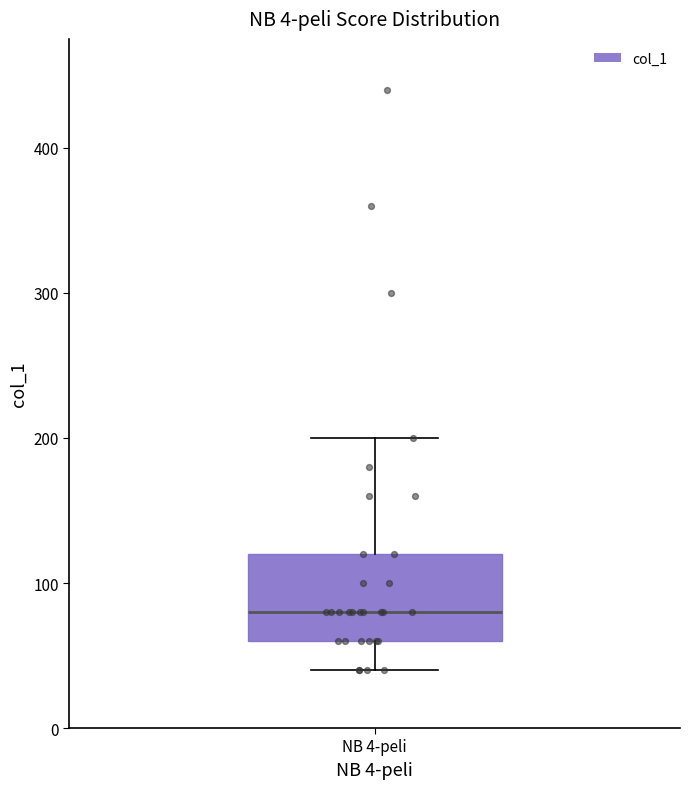

Read this box plot against the y-axis: the position of the median line, the range covered by the box, and the ends of both whiskers. The values are not printed on the chart, so give them approximately, as read against the axis.

median 80, box 60 to 120, whiskers 40 to 200